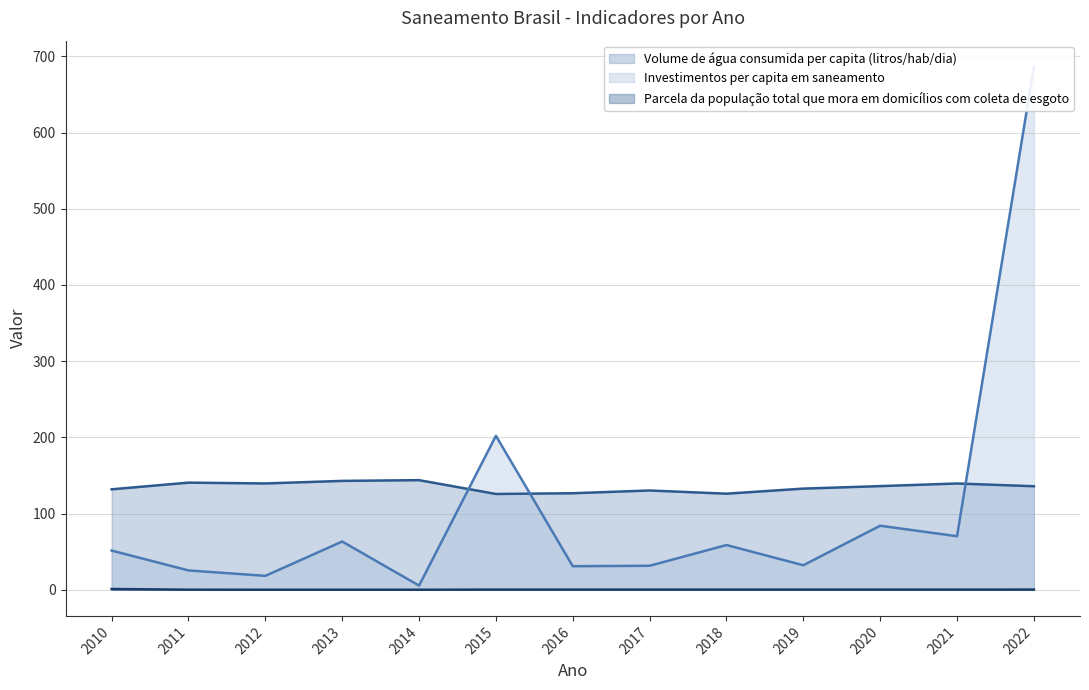

List the labels in order of Investimentos per capita em saneamento value, smallest first.

2014, 2012, 2011, 2016, 2017, 2019, 2010, 2018, 2013, 2021, 2020, 2015, 2022